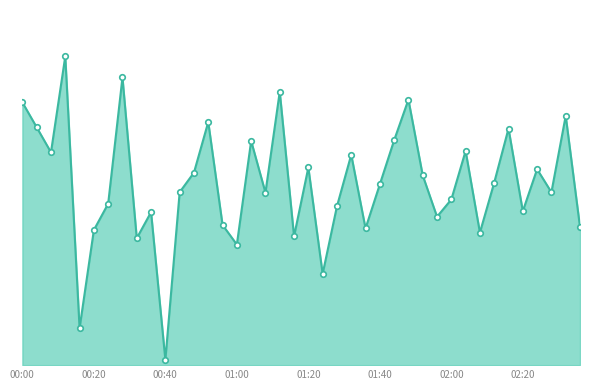

Is this an area chart (filled region under the line)?

Yes